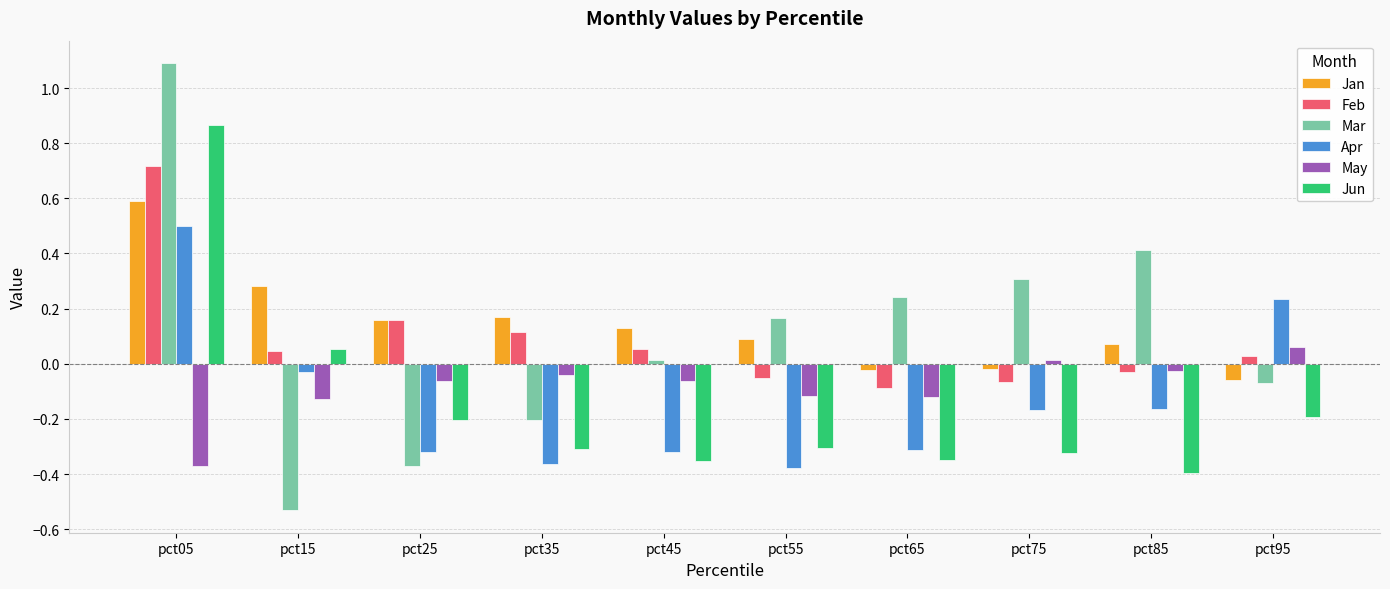

Is the value of Jan at pct55 greater than the value of Apr at pct45?

Yes